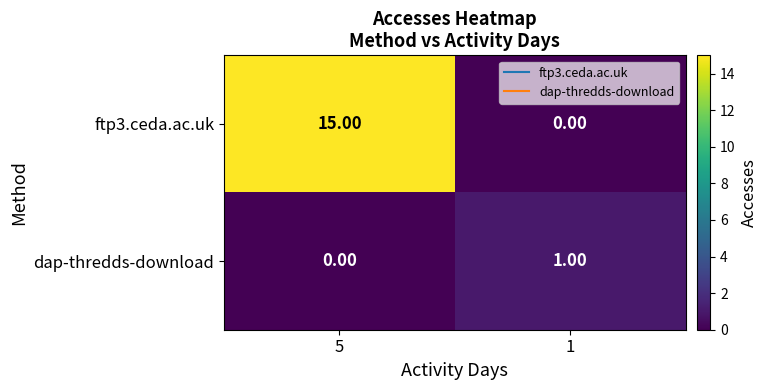

What is the average value of the ftp3.ceda.ac.uk series?

8